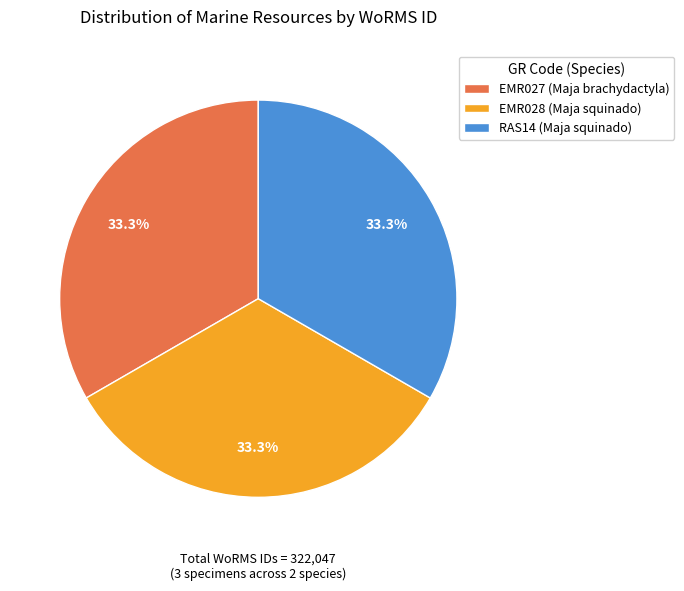

Do EMR027 (Maja brachydactyla) and RAS14 (Maja squinado) together represent more than half of the pie?

Yes